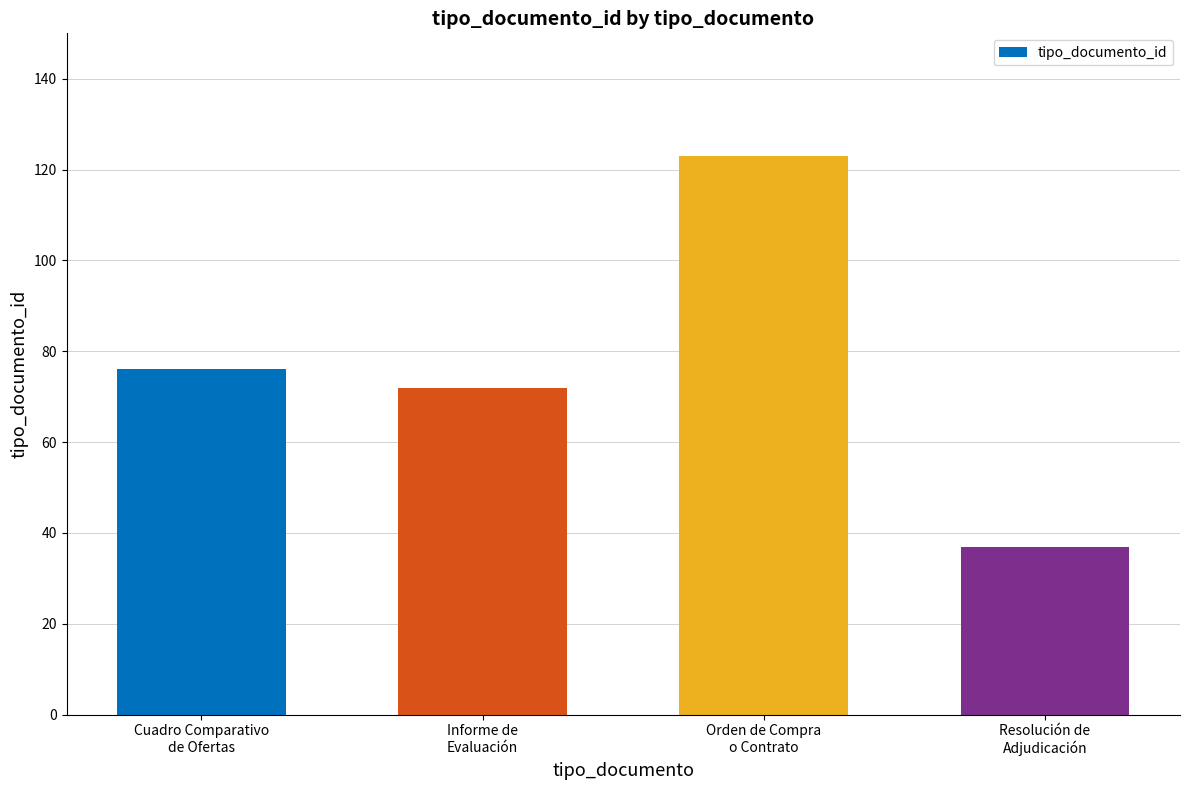

Rank the categories by value from highest to lowest.

Orden de Compra
o Contrato, Cuadro Comparativo
de Ofertas, Informe de
Evaluación, Resolución de
Adjudicación